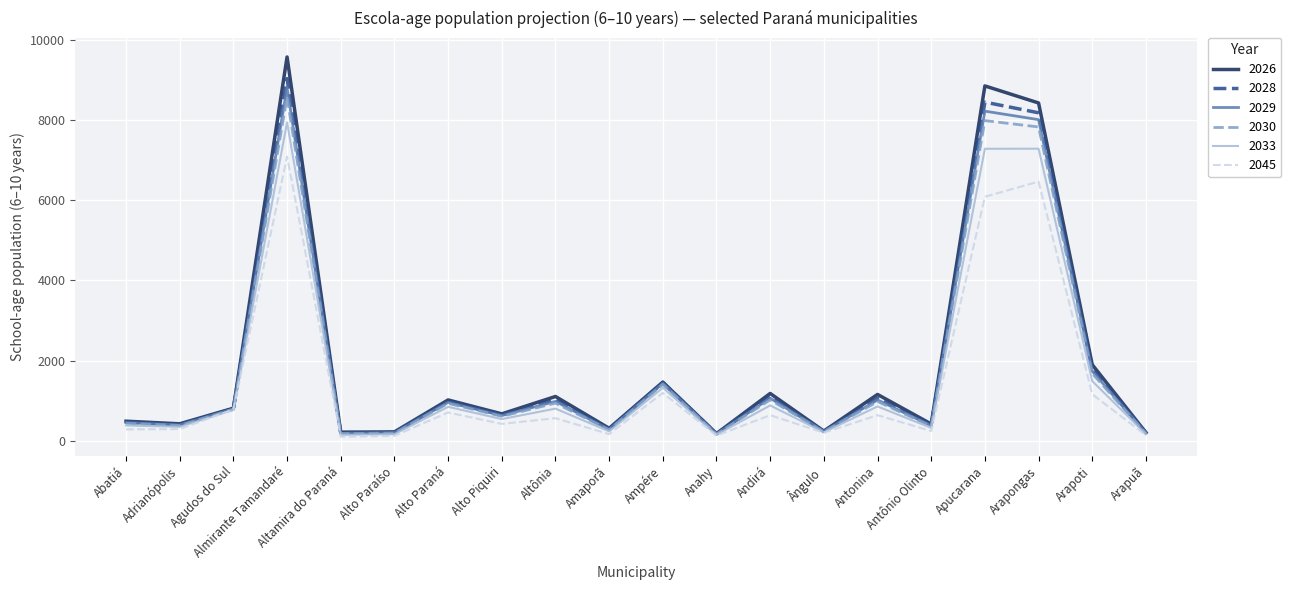

What value does the 2030 series have at Adrianópolis, to the nearest 10?

380